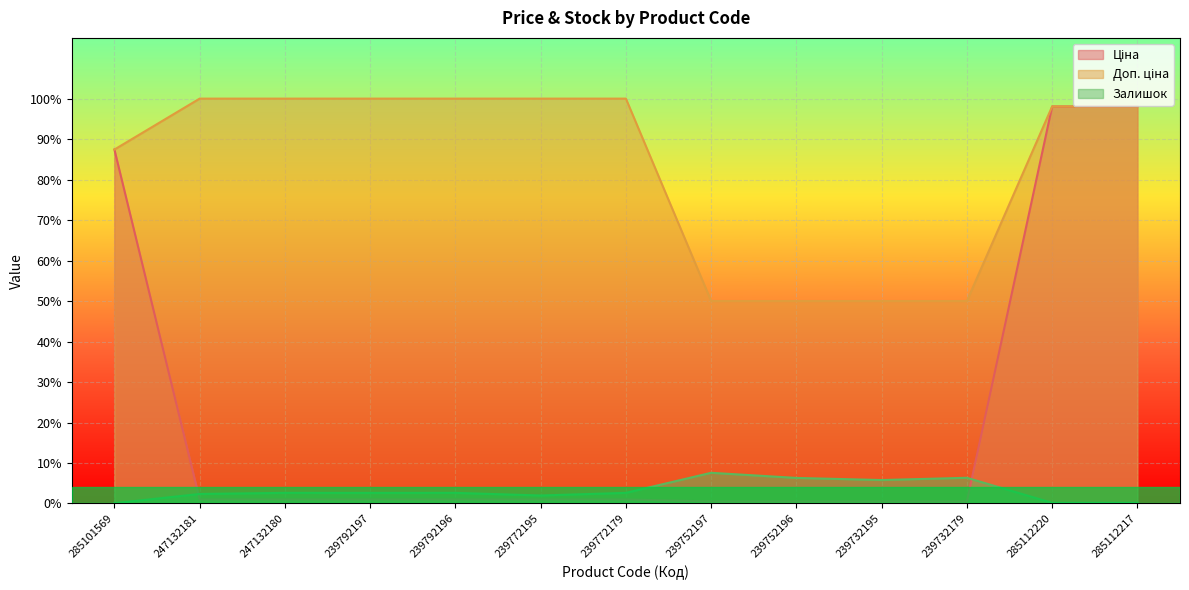

Reading left to right, extract all data points from this chart.

Ціна: 0.9	0.0	0.0	0.0	0.0	0.0	0.0	0.0	0.0	0.0	0.0	1.0	1.0
Доп. ціна: 0.9	1.0	1.0	1.0	1.0	1.0	1.0	0.5	0.5	0.5	0.5	1.0	1.0
Залишок: 0.0	0.0	0.0	0.0	0.0	0.0	0.0	0.1	0.1	0.1	0.1	0.0	0.0